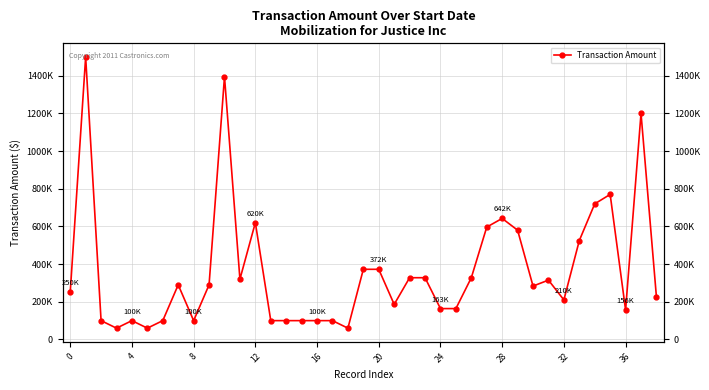

Reading left to right, extract all data points from this chart.

250000	1500000	100000	60000	100000	60000	100000	290000	100000	290000	1395180	320000	620000	100000	100000	100000	100000	100000	60000	372500	372500	186250	327800	327800	163900	163900	327800	596596	642488	580193	283500	315000	210000	525000	720000	770000	156250	1200000	225000